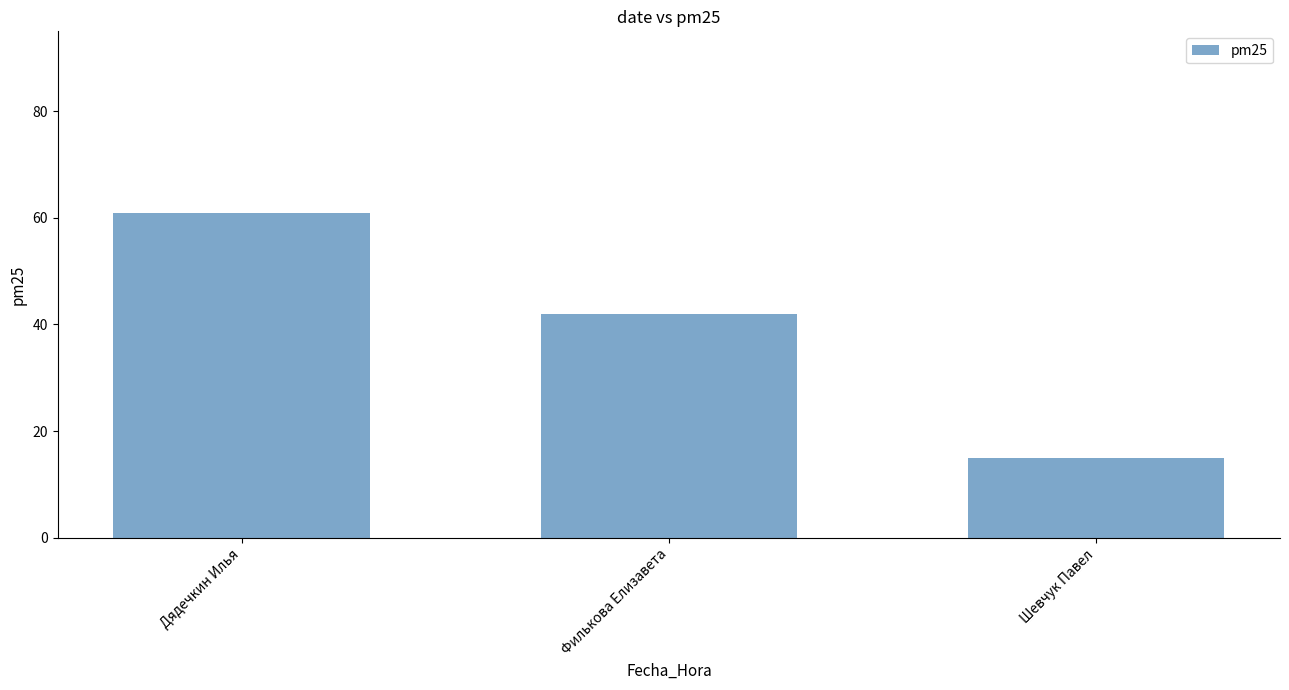

What is the ratio of the value at Дядечкин Илья to the value at Шевчук Павел?

4.1